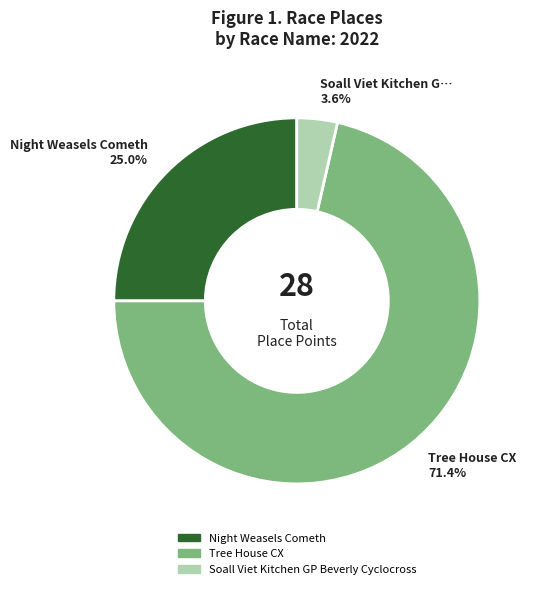

Does any single category account for the majority?

Yes